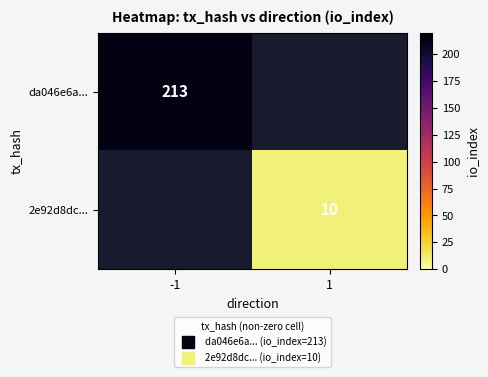

At which category does the chart reach its minimum across all series?

1